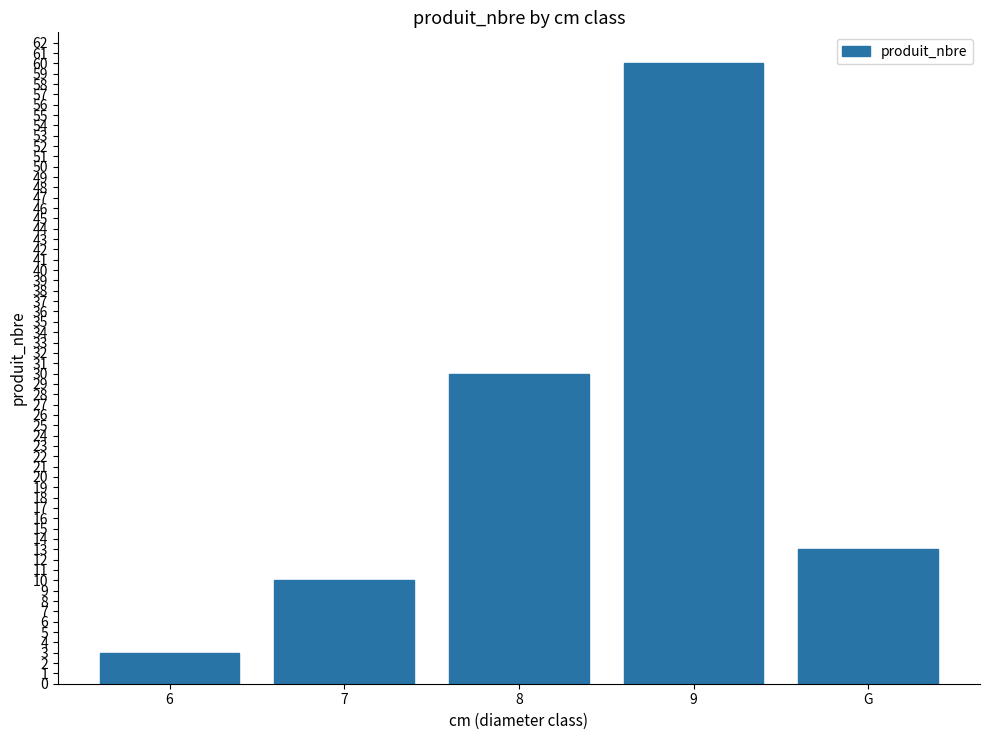

What is the difference between the values at G and 6?

10